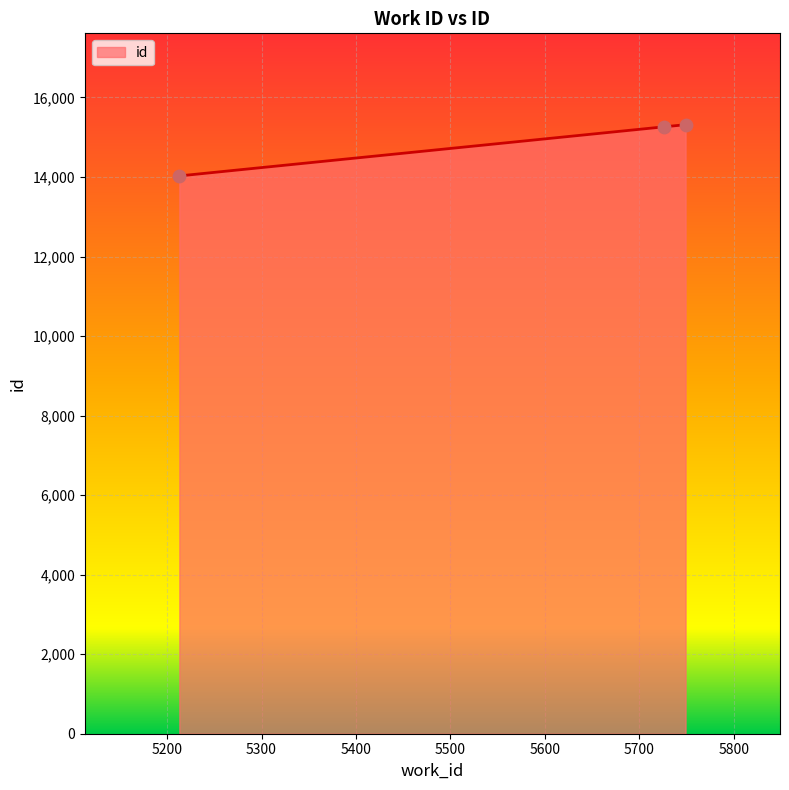

What is the difference between the second highest and minimum values?

1234